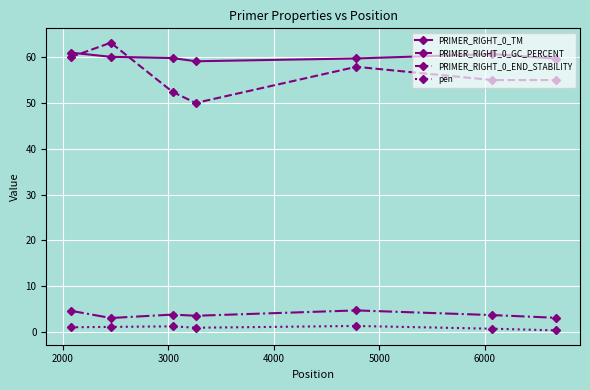

What is the average value of the PRIMER_RIGHT_0_GC_PERCENT series?

56.2